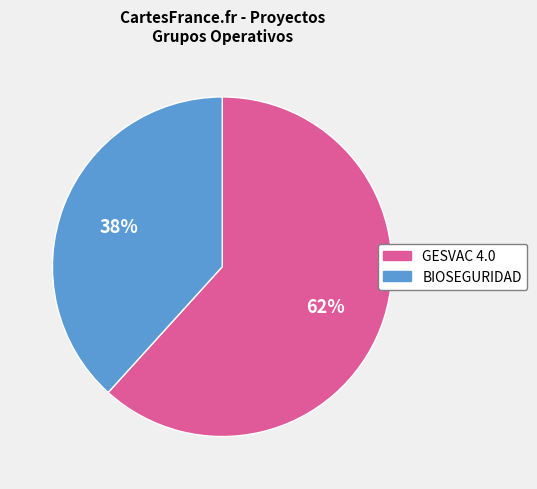

To the nearest percent, what portion does BIOSEGURIDAD represent?

38%